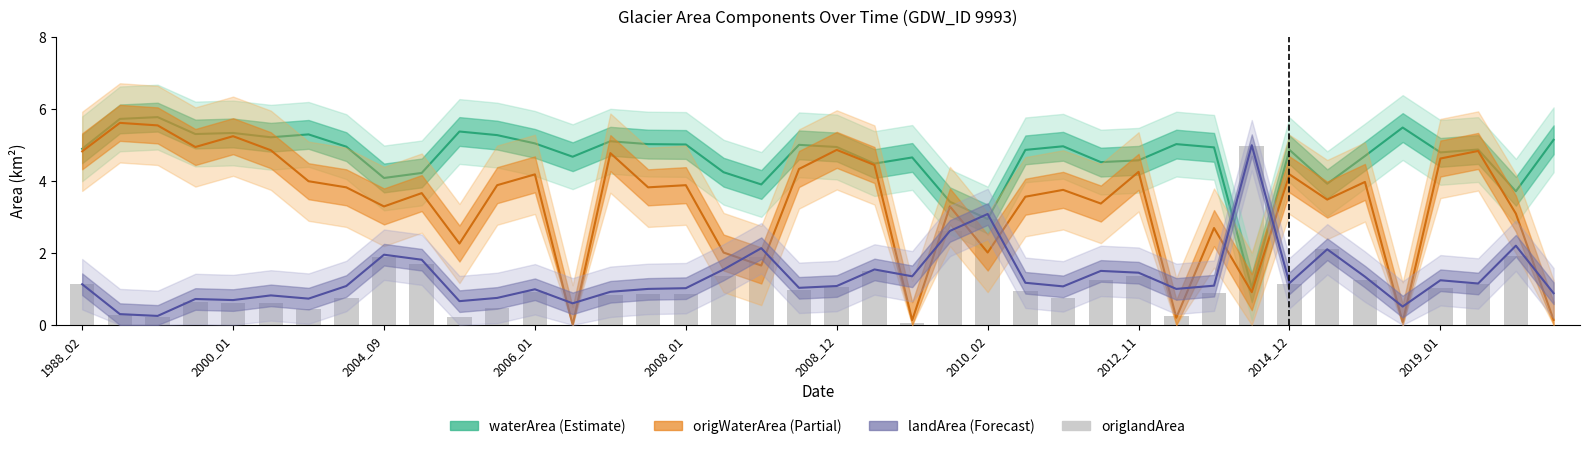

Reading left to right, extract all data points from this chart.

waterArea: 4.9	5.7	5.8	5.3	5.3	5.2	5.3	5.0	4.1	4.2	5.4	5.3	5.0	4.7	5.1	5.0	5.0	4.2	3.9	5.0	4.9	4.5	4.7	3.4	2.9	4.9	5.0	4.5	4.6	5.0	4.9	1.0	4.9	3.9	4.7	5.5	4.8	4.9	3.7	5.1
origWaterArea: 4.8	5.6	5.5	4.9	5.2	4.8	4.0	3.8	3.3	3.7	2.3	3.9	4.2	0.0	4.8	3.8	3.9	2.0	1.6	4.3	4.9	4.4	0.1	3.3	2.0	3.6	3.8	3.4	4.2	0.2	2.7	0.9	4.2	3.5	4.0	0.1	4.6	4.8	3.1	0.1
landArea: 1.1	0.3	0.2	0.7	0.7	0.8	0.7	1.1	1.9	1.8	0.7	0.8	1.0	0.6	0.9	1.0	1.0	1.5	2.1	1.0	1.1	1.5	1.4	2.6	3.1	1.2	1.1	1.5	1.4	1.0	1.1	5.0	1.2	2.1	1.3	0.5	1.2	1.1	2.2	0.9
origlandArea: 1.1	0.3	0.2	0.6	0.6	0.6	0.4	0.8	1.9	1.7	0.2	0.5	0.9	0.0	0.8	0.9	0.9	1.4	1.9	1.0	1.1	1.5	0.1	2.6	2.9	0.9	0.7	1.2	1.4	0.2	0.9	5.0	1.1	2.1	1.2	0.0	1.0	1.1	1.9	0.0